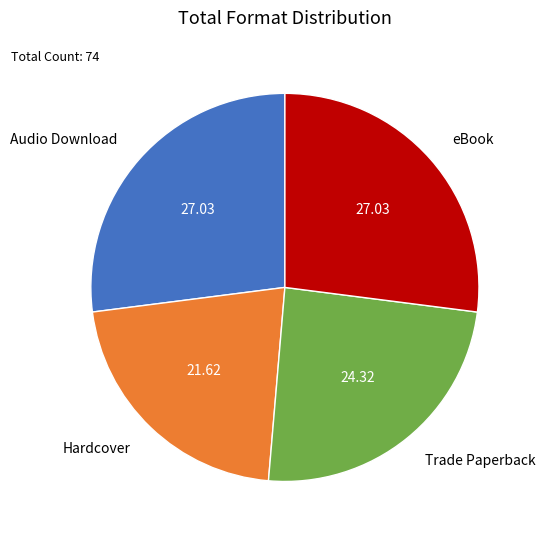

Is there a majority slice in this chart?

No